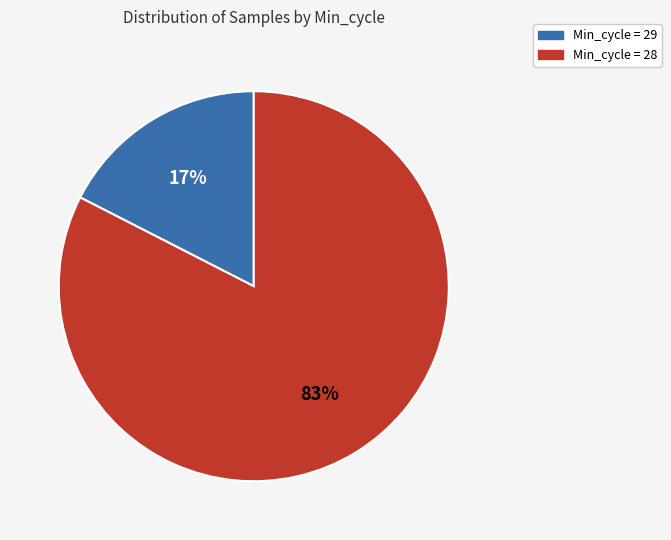

Is there a majority slice in this chart?

Yes